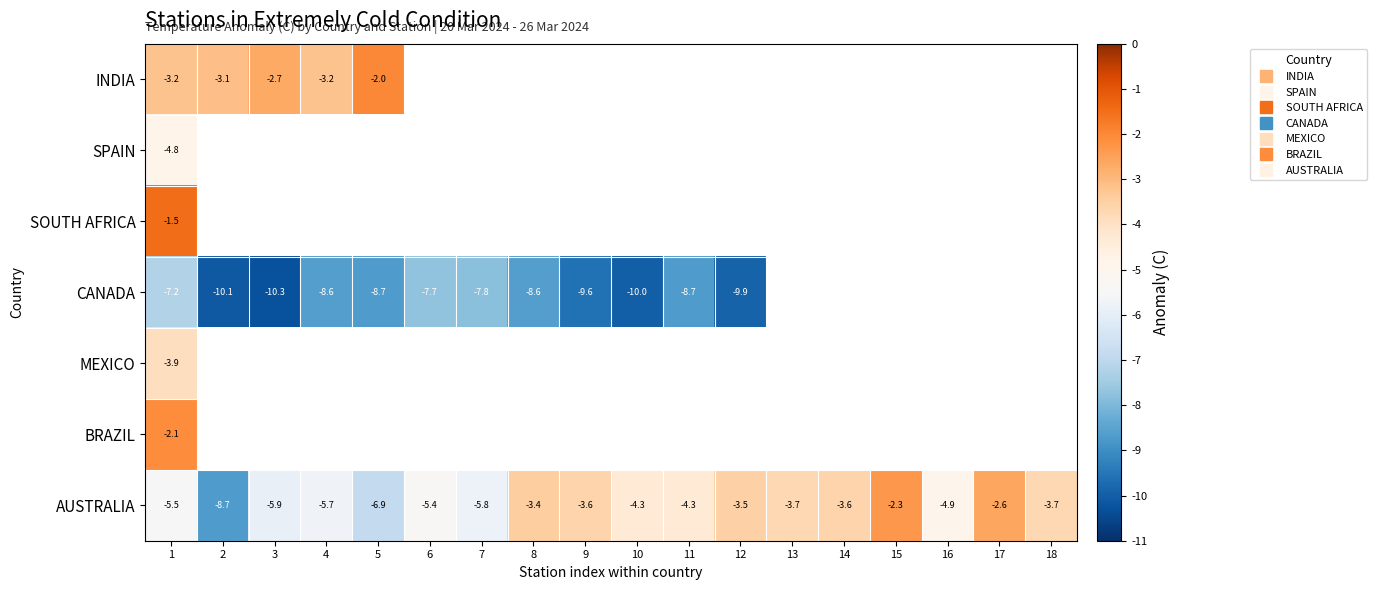

List the series in order of their peak value, highest first.

SOUTH AFRICA, INDIA, BRAZIL, AUSTRALIA, MEXICO, SPAIN, CANADA